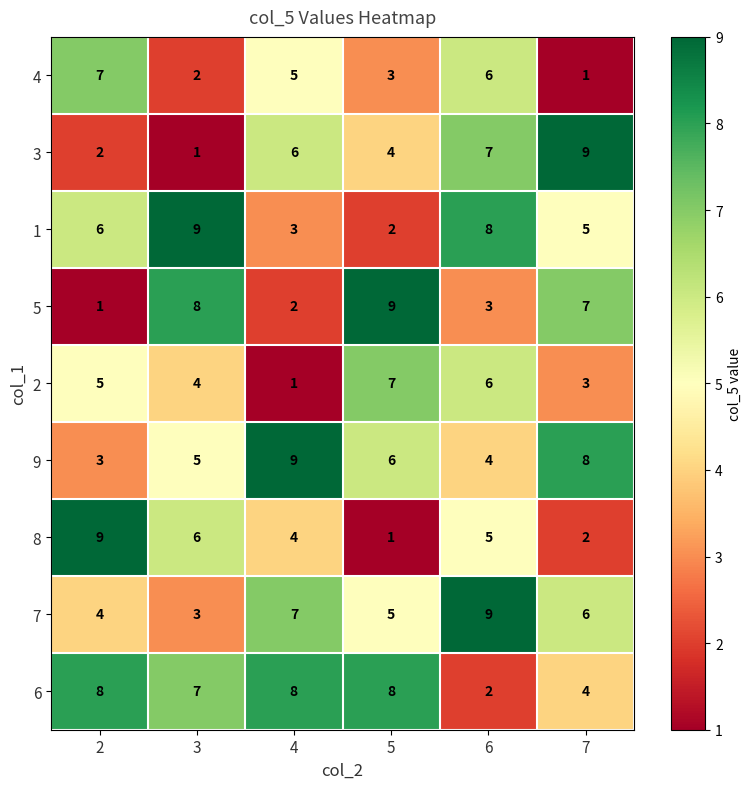

How many categories are shown in the chart?

6